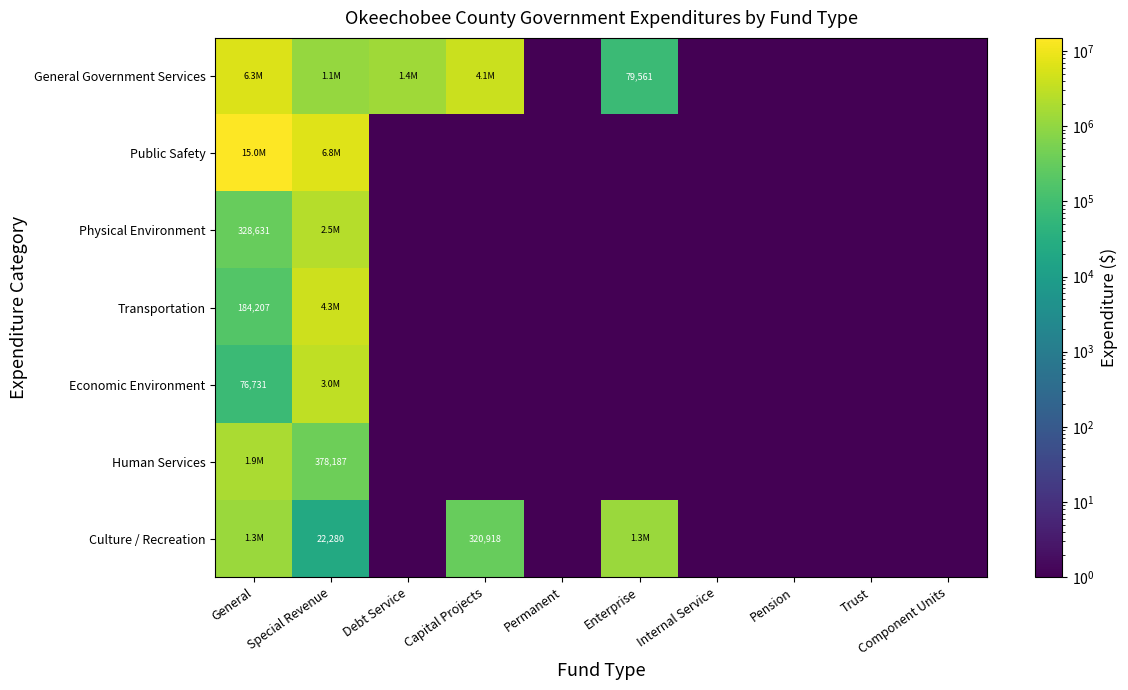

What is the difference between the highest and lowest values at General?

14892780